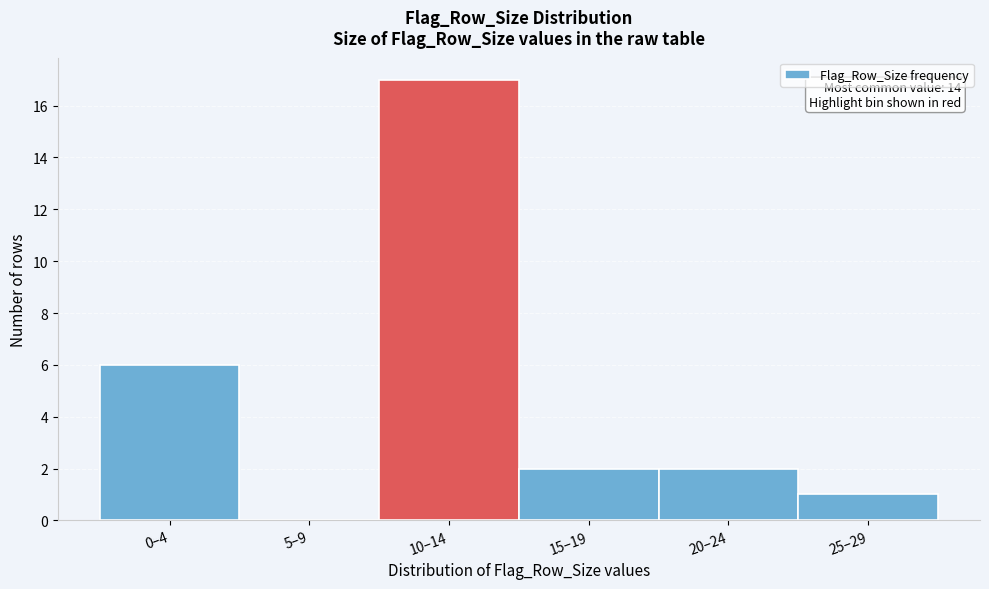

Reading left to right, what are all the values shown in this chart?

0–4=6	5–9=0	10–14=17	15–19=2	20–24=2	25–29=1